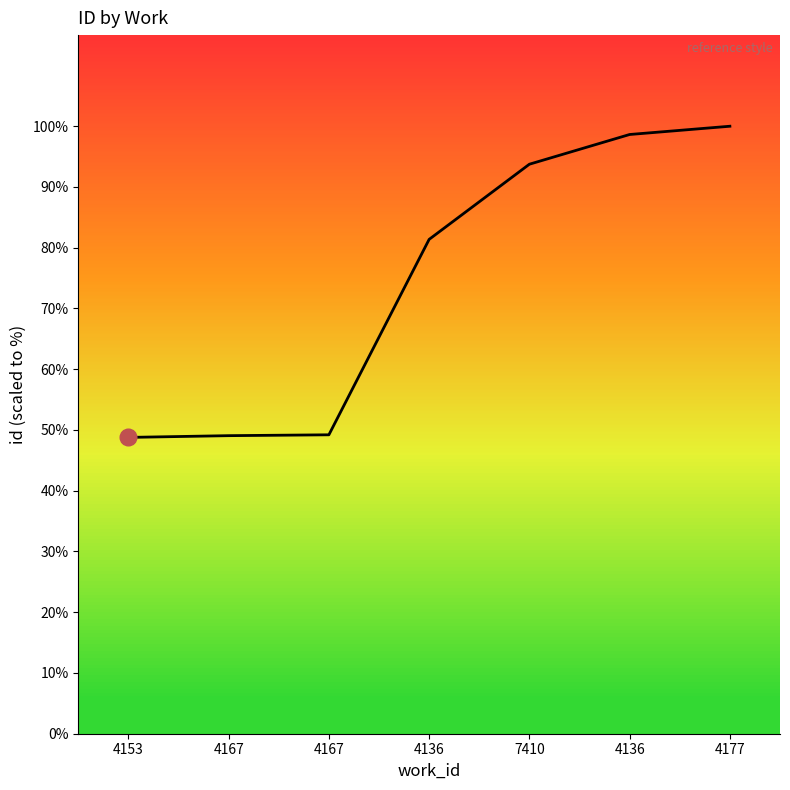

Does the chart have visible grid lines?

No